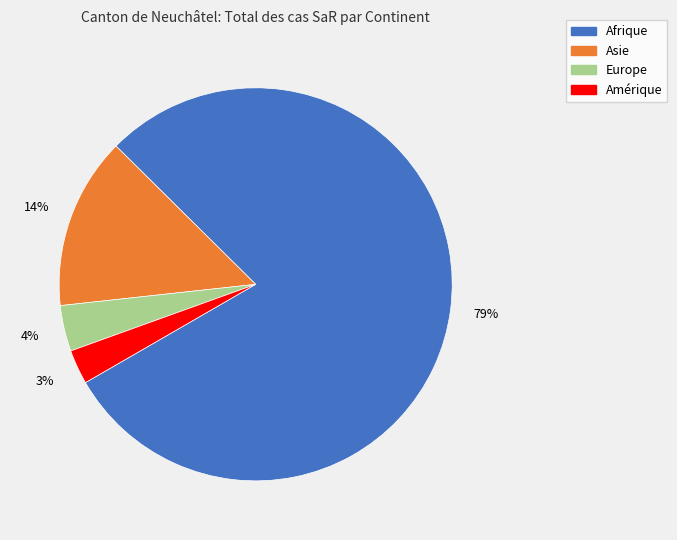

How many slices are in this pie chart?

4